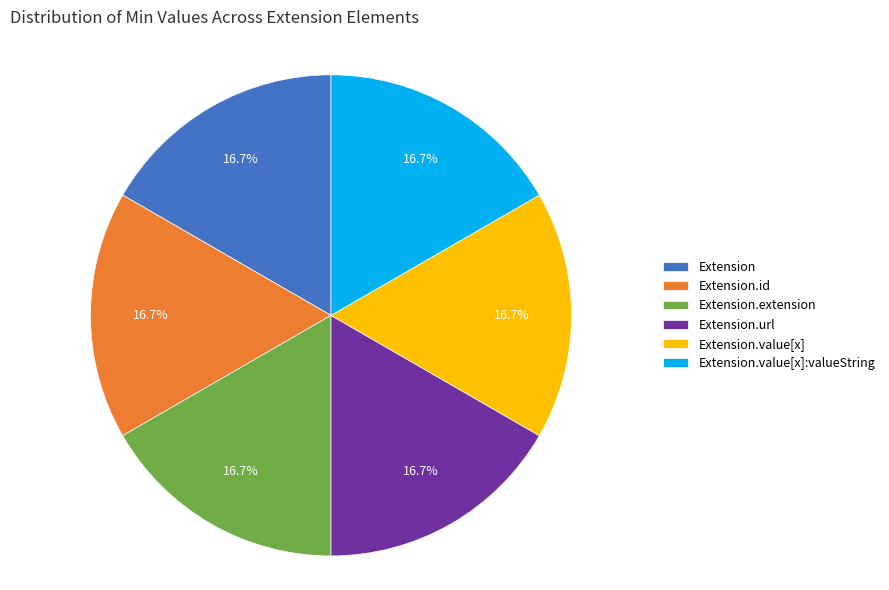

Approximately how many times larger is the value at Extension.value[x] compared to Extension.id?

1.0